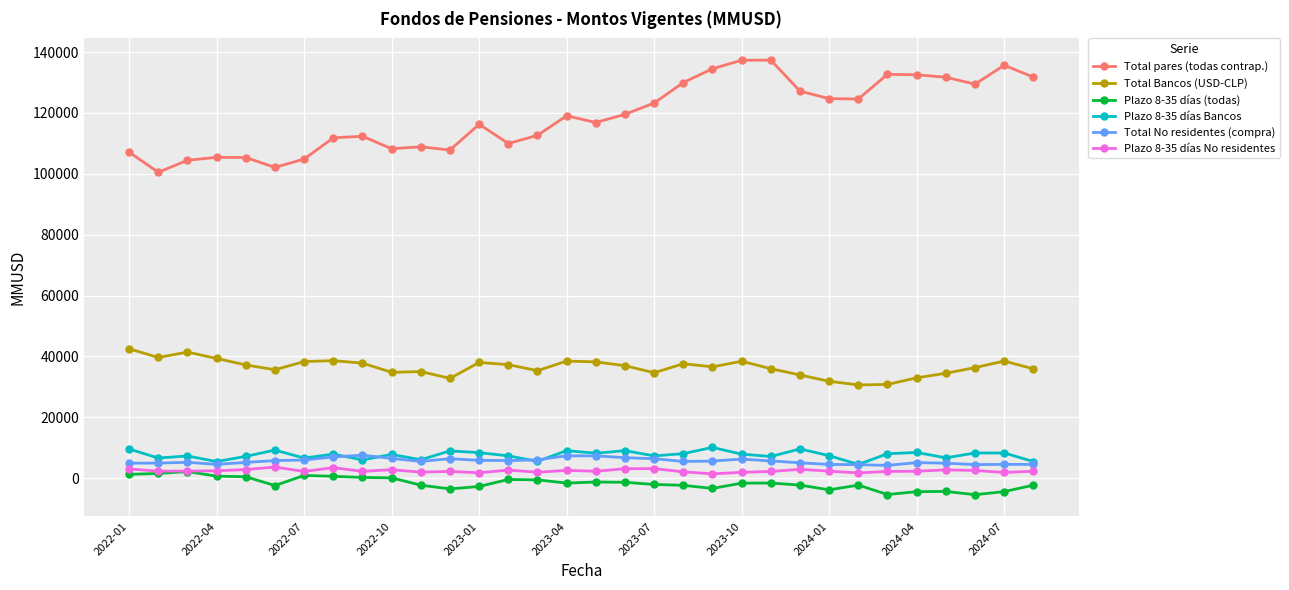

True or false: Total pares (todas contrap.) and Plazo 8-35 días Bancos intersect in this chart.

False